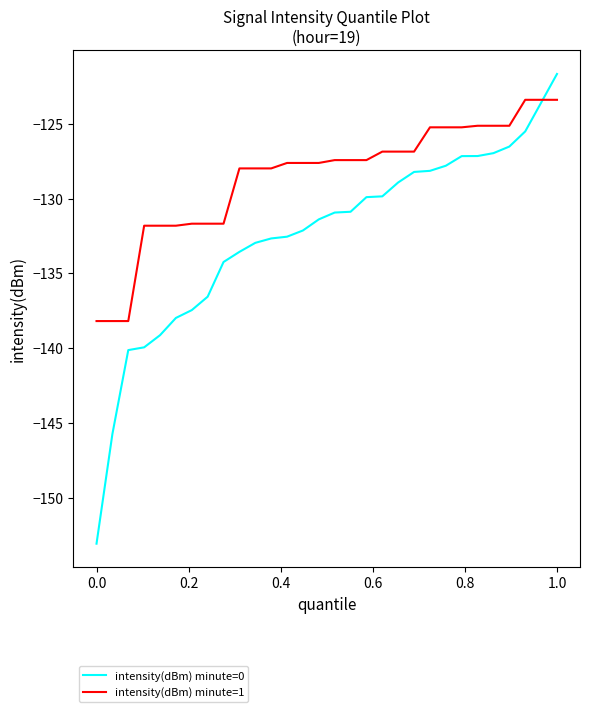

List the series in order of their peak value, highest first.

intensity(dBm) minute=0, intensity(dBm) minute=1